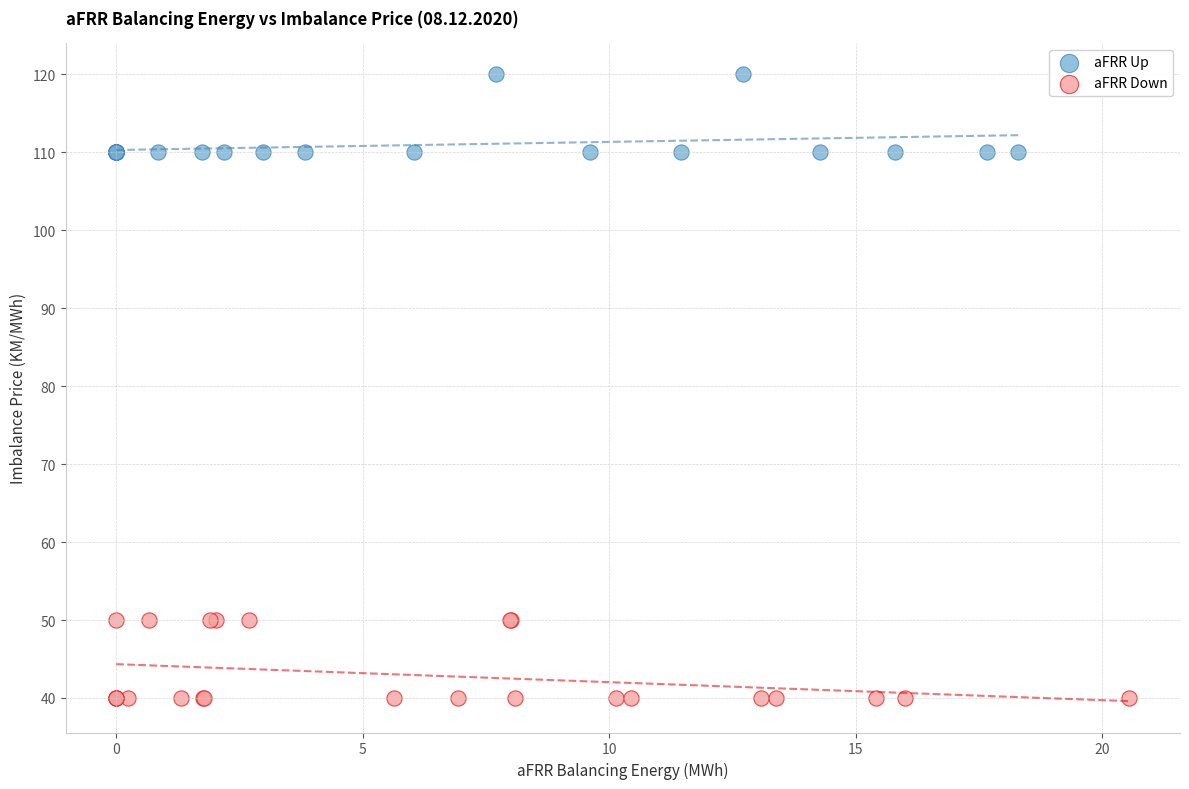

Which series contains the lowest Y value?

aFRR Down